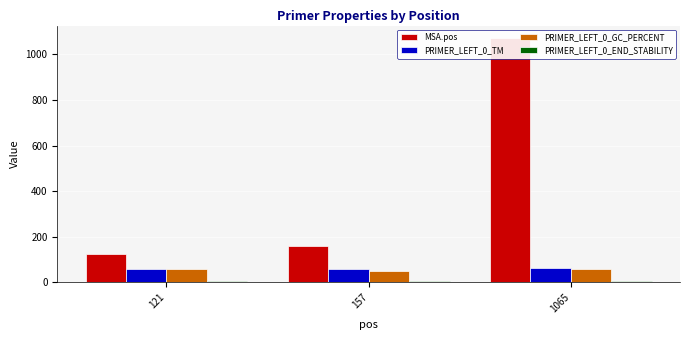

Between 121 and 157, which is larger?

157